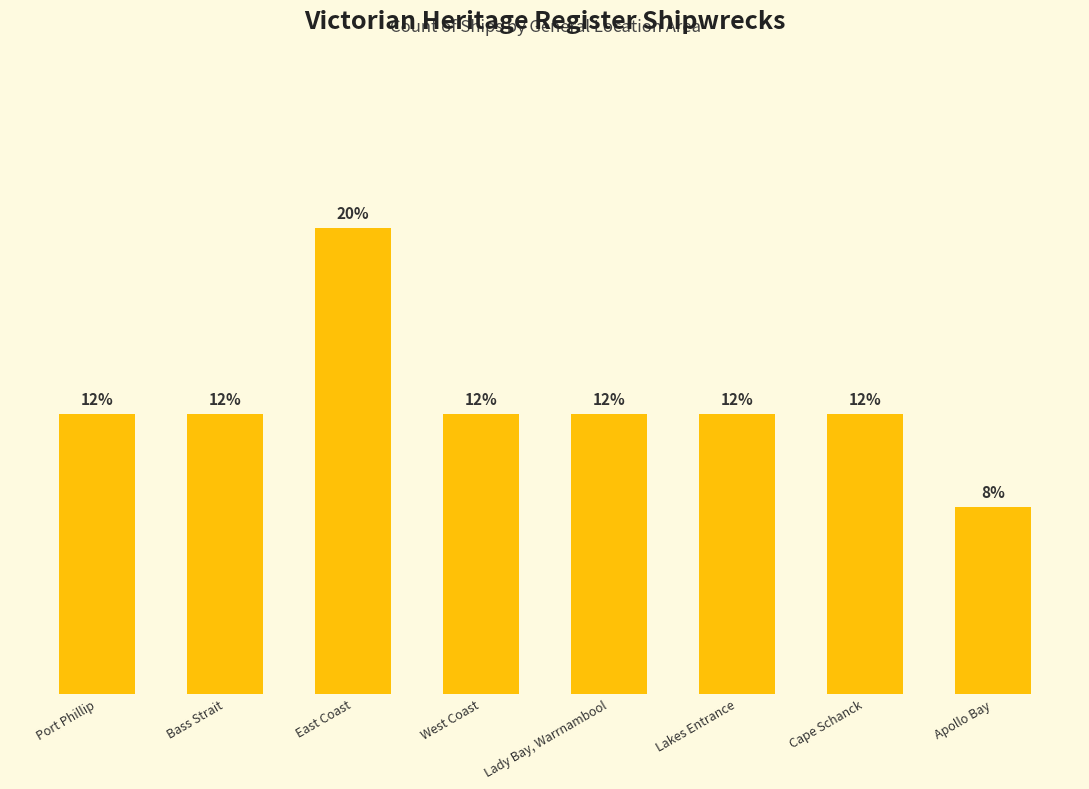

Rank the categories by value from highest to lowest.

East Coast, Port Phillip, Bass Strait, West Coast, Lady Bay, Warrnambool, Lakes Entrance, Cape Schanck, Apollo Bay